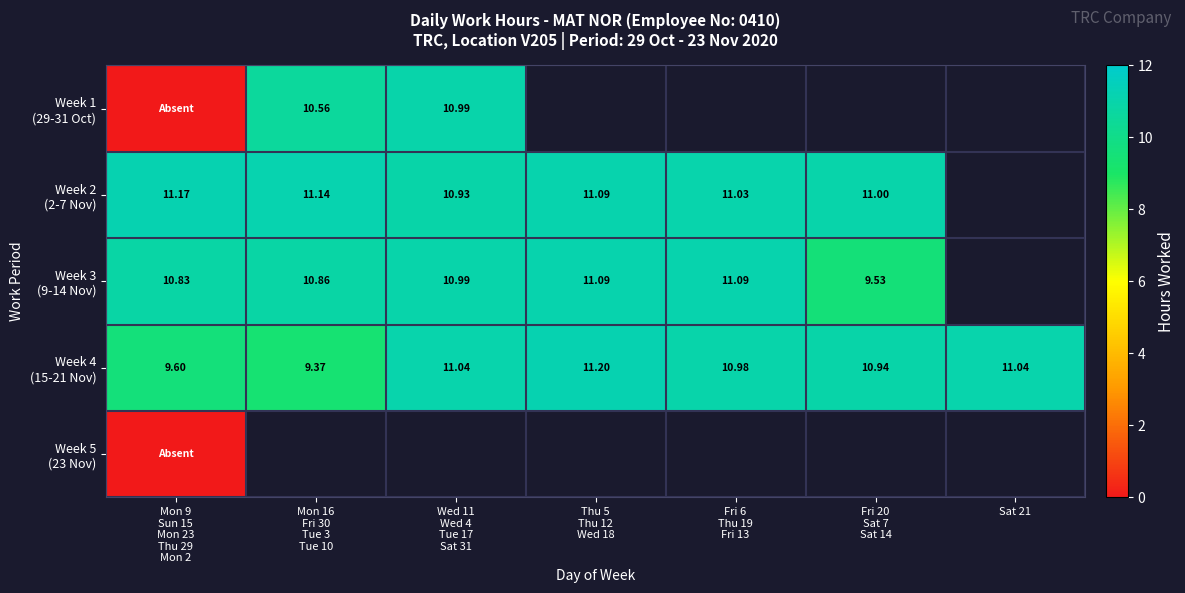

Between Fri 6
Thu 19
Fri 13 and Thu 5
Thu 12
Wed 18, which is larger?

Thu 5
Thu 12
Wed 18